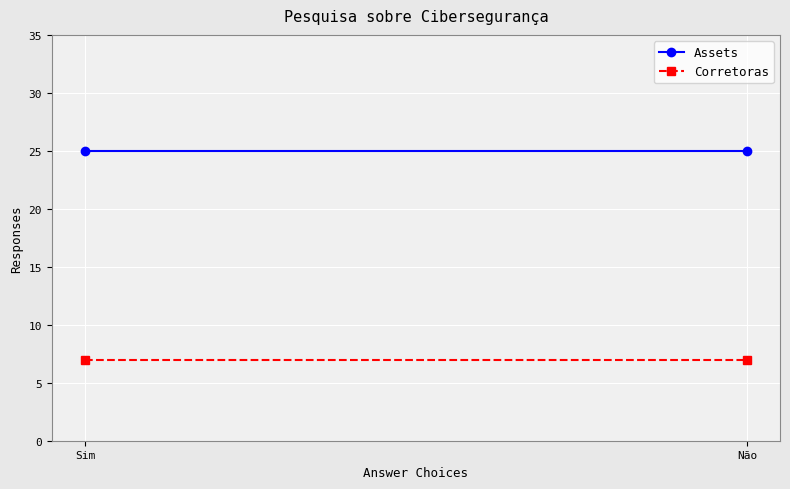

Rank the series at Sim from lowest to highest value.

Corretoras, Assets